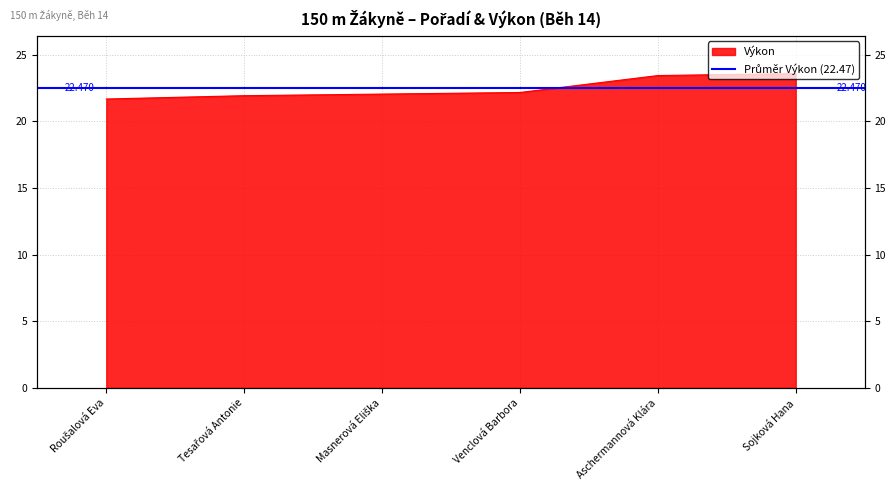

Reading left to right, what are all the values shown in this chart?

Roušalová Eva=21.7	Tesařová Antonie=21.9	Masnerová Eliška=22.0	Venclová Barbora=22.2	Aschermannová Klára=23.4	Sojková Hana=23.6